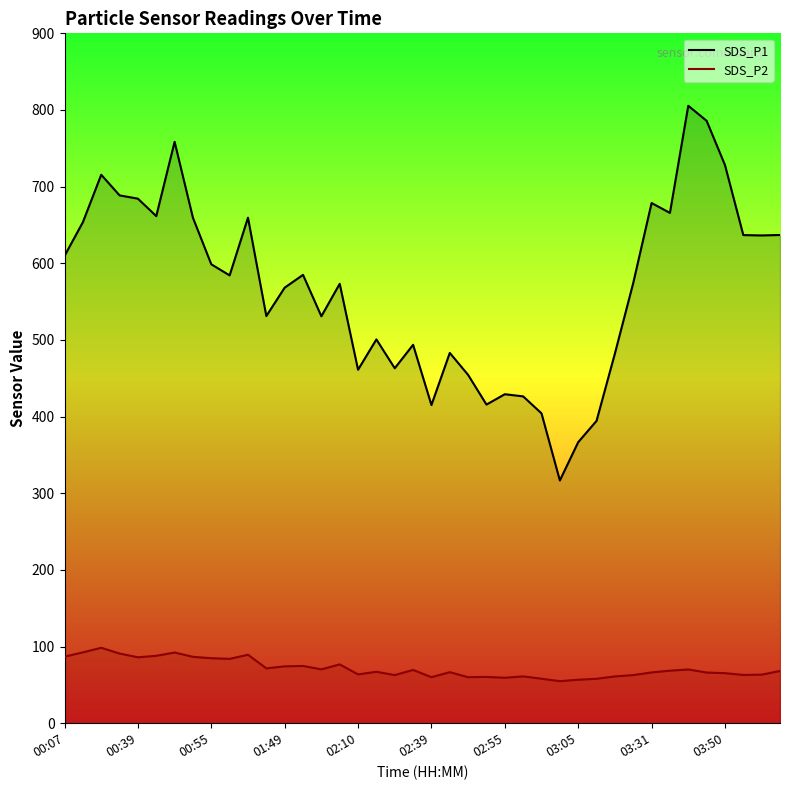

What is the difference between the maximum and minimum values in the SDS_P1 series?

488.8